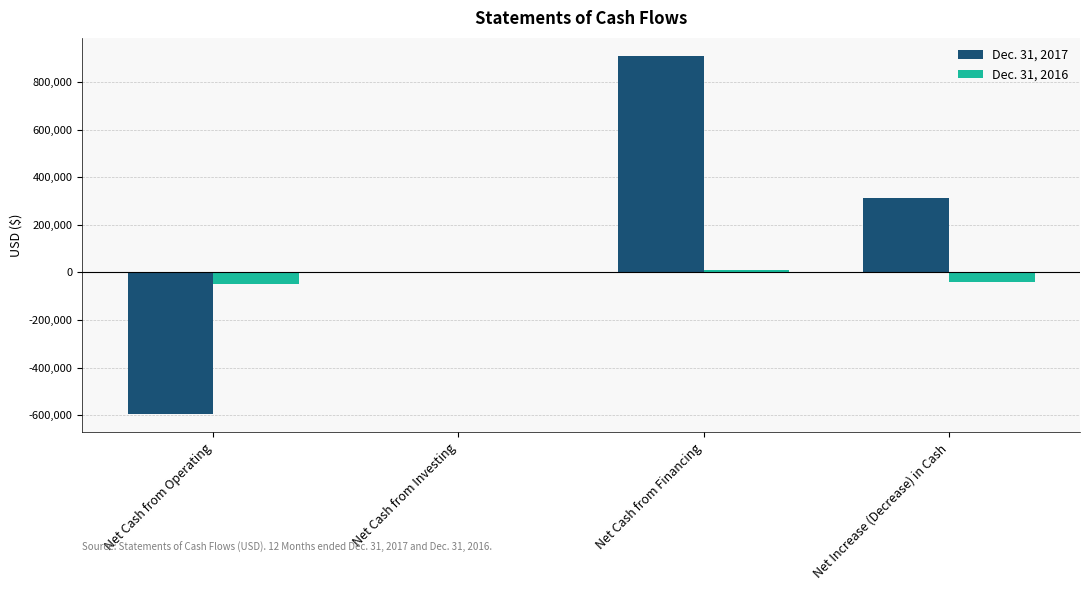

At which category is the sum across all series the highest?

Net Cash from Financing